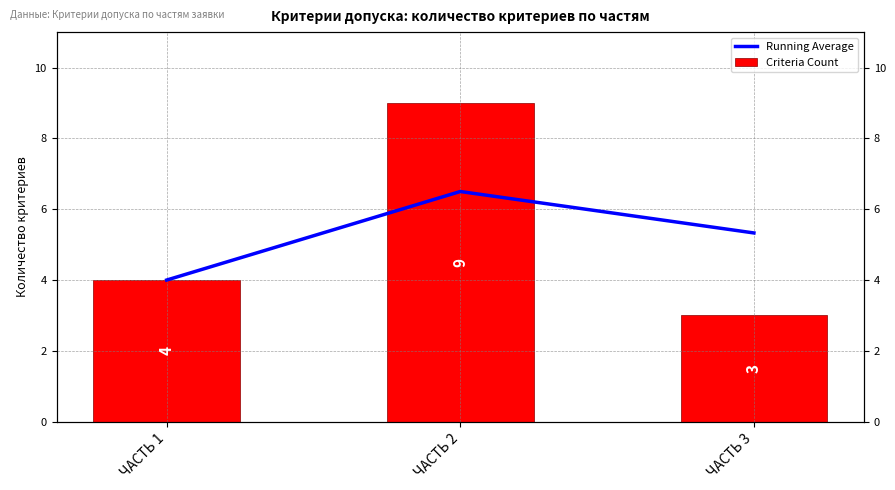

At which label does Criteria Count first exceed 4?

ЧАСТЬ 2